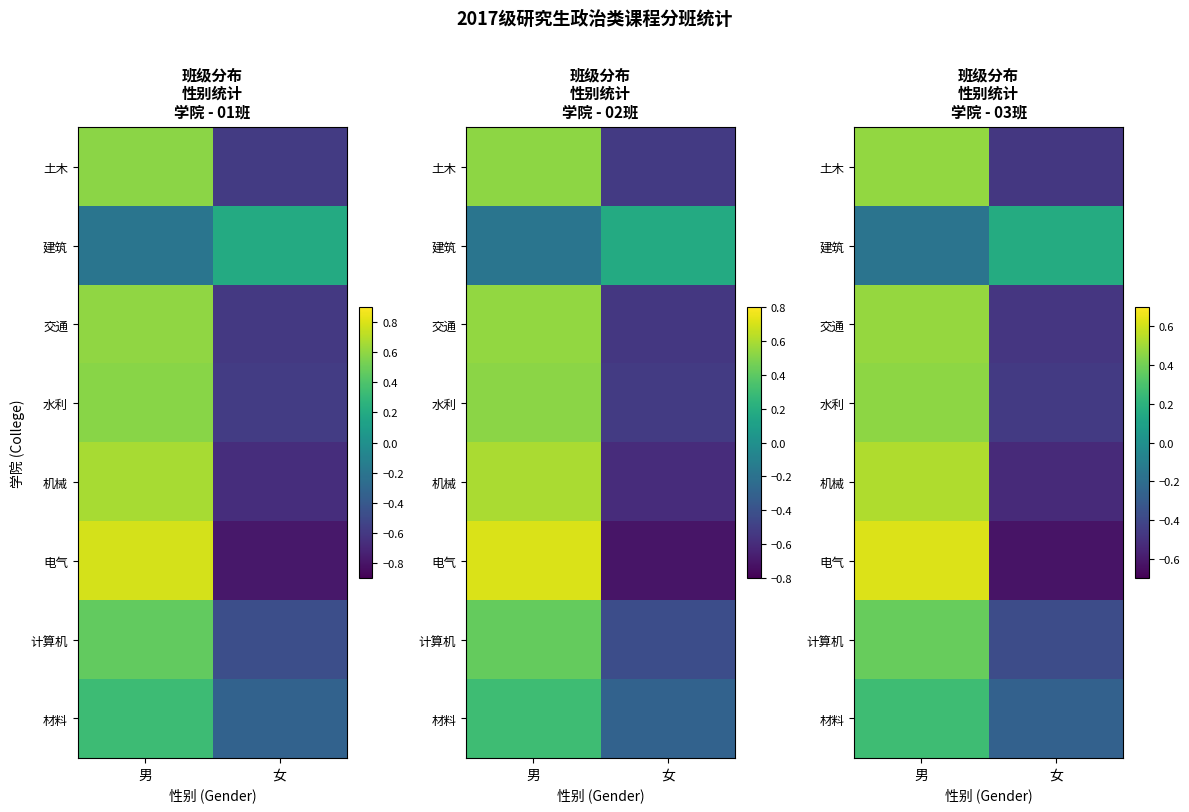

Read the 计算机 value at 女.

-0.4